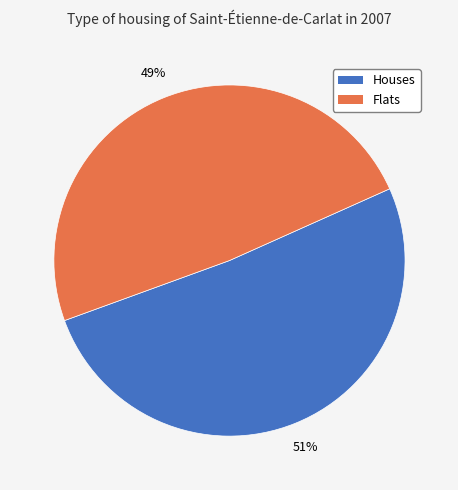

To the nearest percent, what is the difference between the largest and smallest slice percentages?

2%